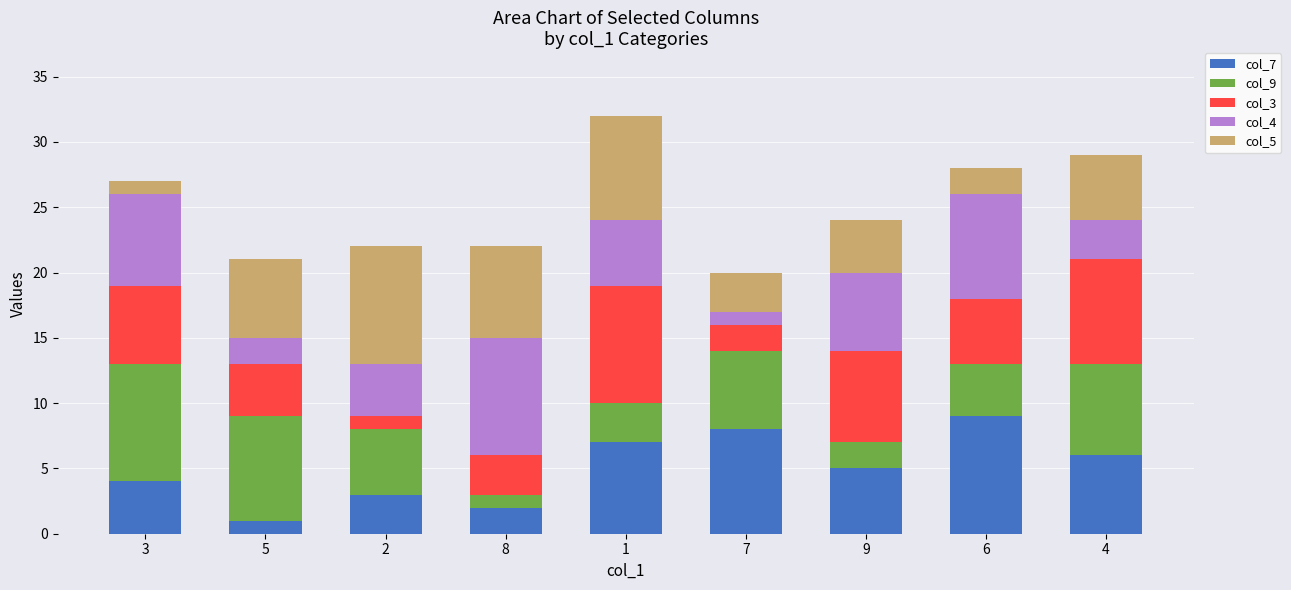

True or false: col_7 has a value of 8 at 4.

False